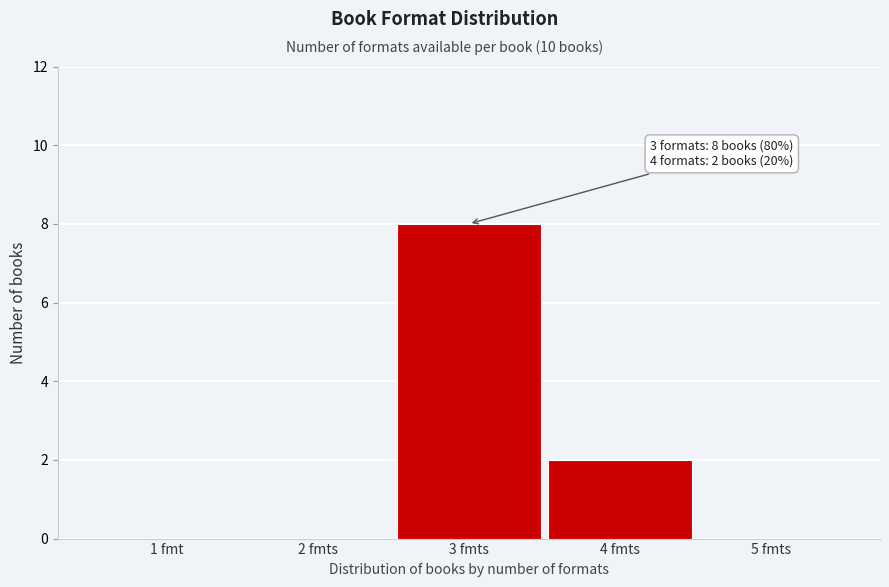

Reading left to right, what are all the values shown in this chart?

1 fmt=0	2 fmts=0	3 fmts=8	4 fmts=2	5 fmts=0